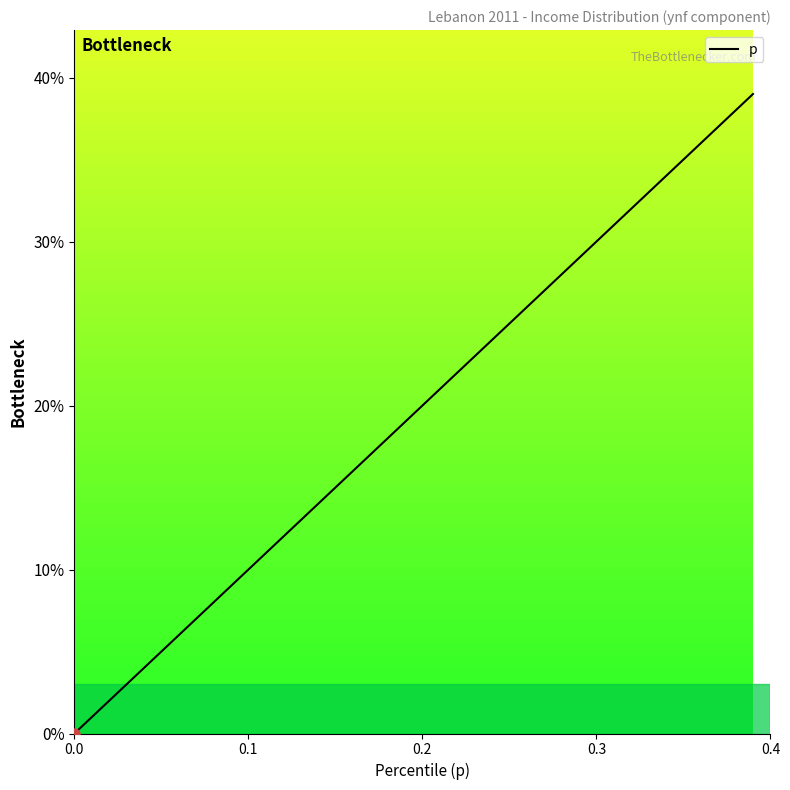

What is the difference between the maximum and minimum values?

0.4